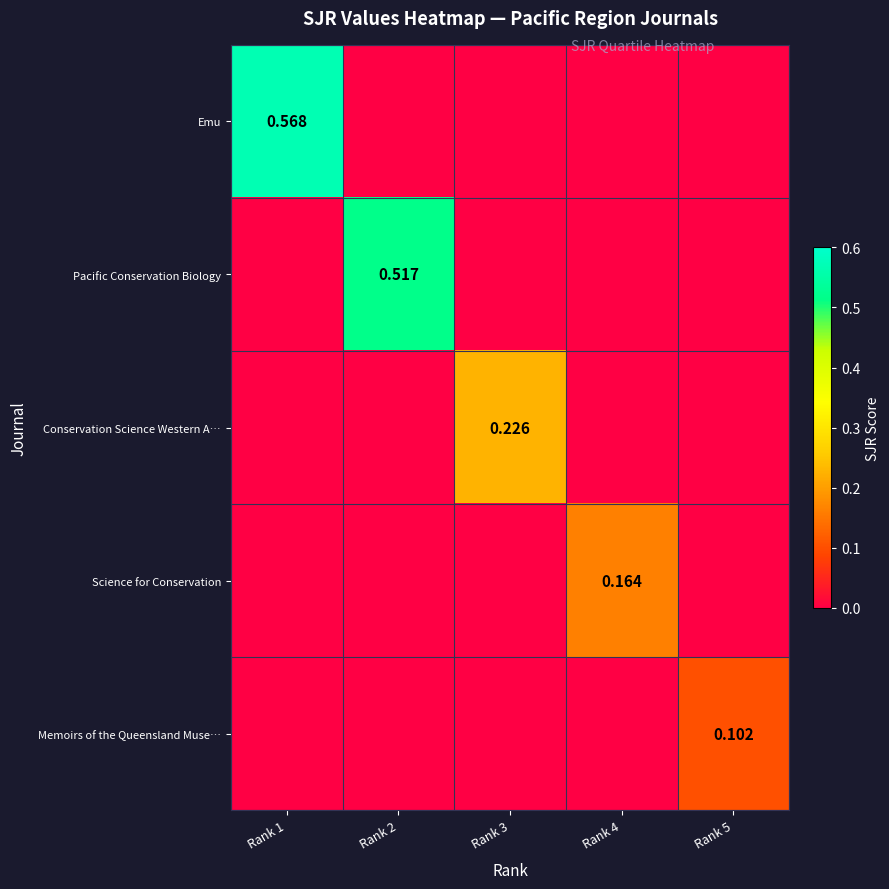

At which label does Memoirs of the Queensland Muse… reach its peak?

Rank 5